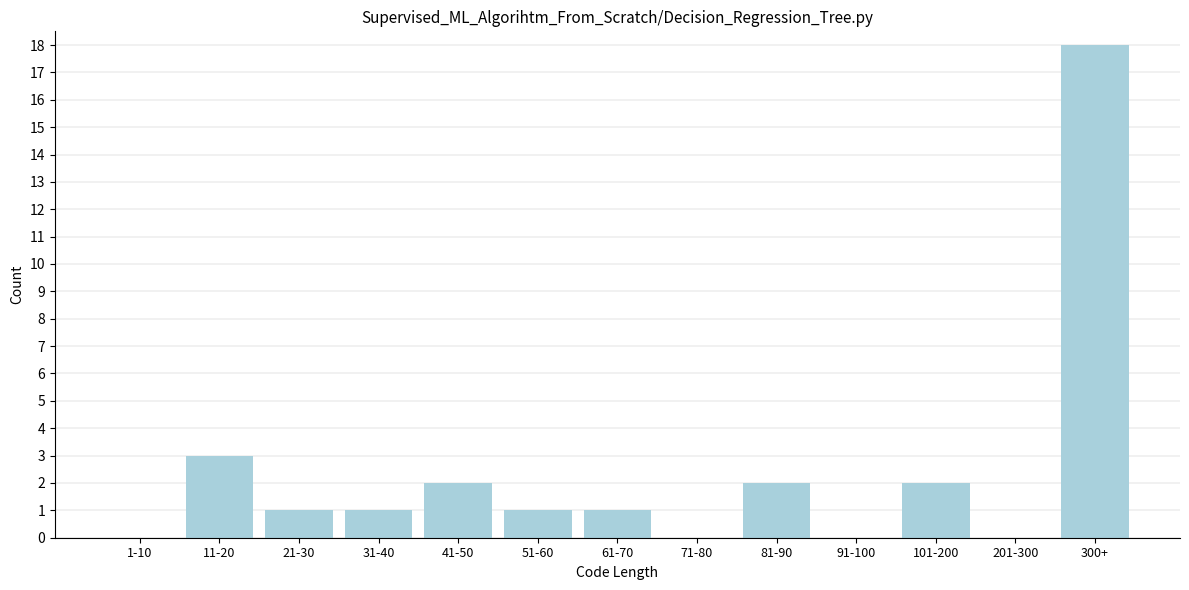

Reading left to right, list all the values displayed in this chart.

1-10=0	11-20=3	21-30=1	31-40=1	41-50=2	51-60=1	61-70=1	71-80=0	81-90=2	91-100=0	101-200=2	201-300=0	300+=18